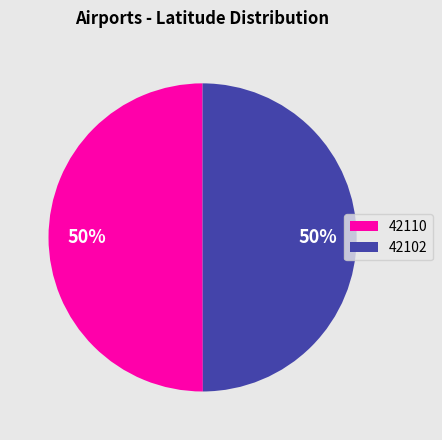

The 42102 slice represents 45% of the pie. True or false?

False